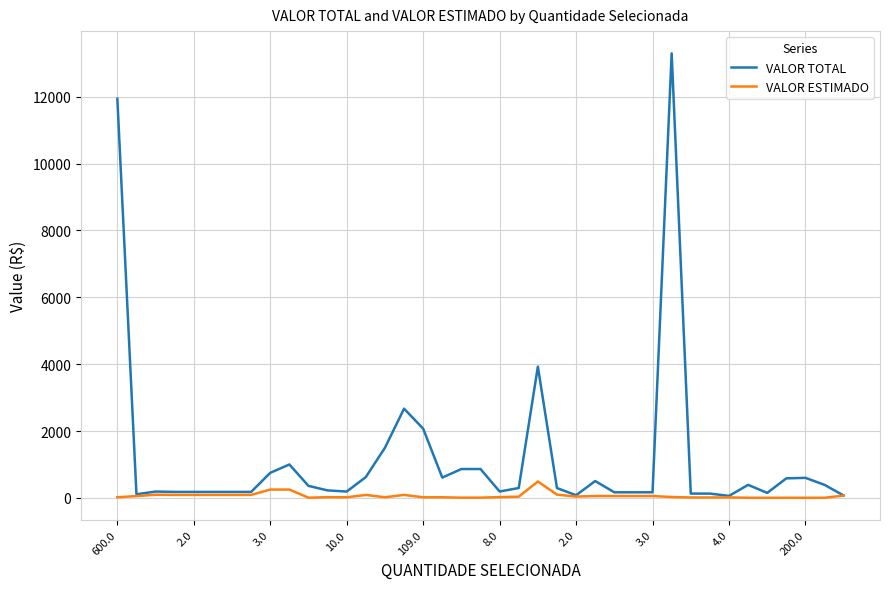

True or false: VALOR ESTIMADO has more than 0 interior local peaks.

True